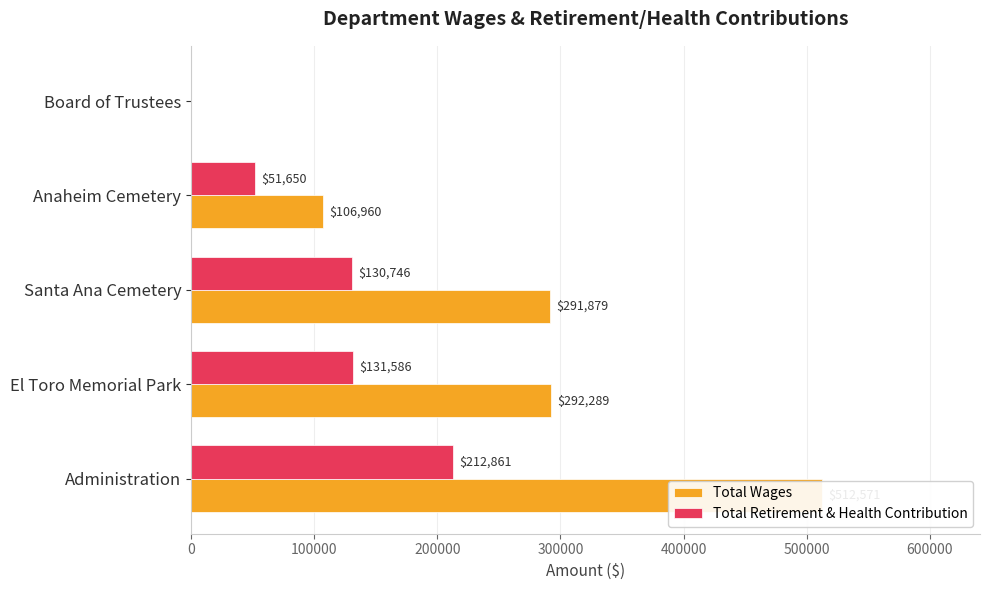

Read the Total Retirement & Health Contribution value at El Toro Memorial Park, to the nearest 100.

131600